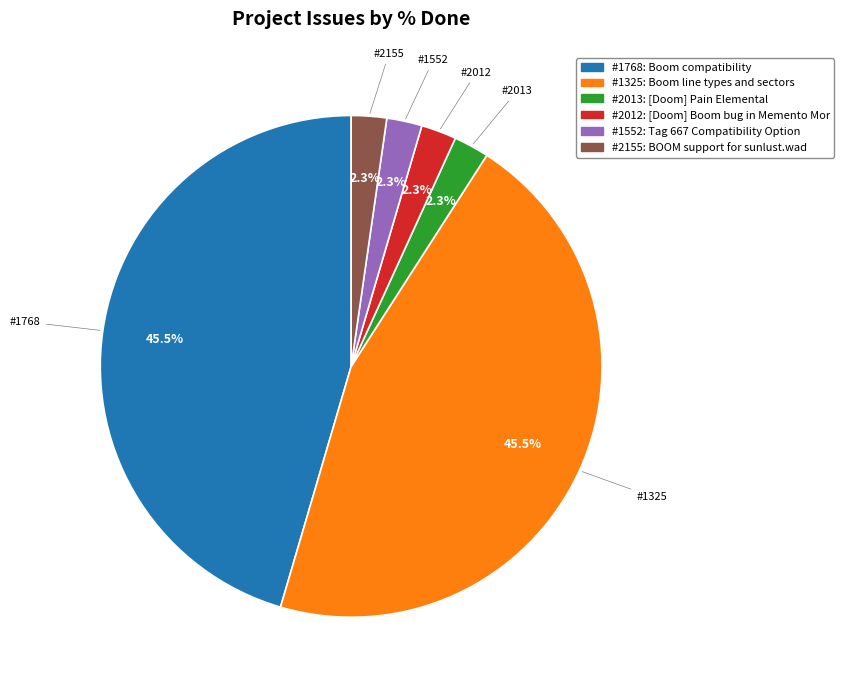

Does any single category account for the majority?

No